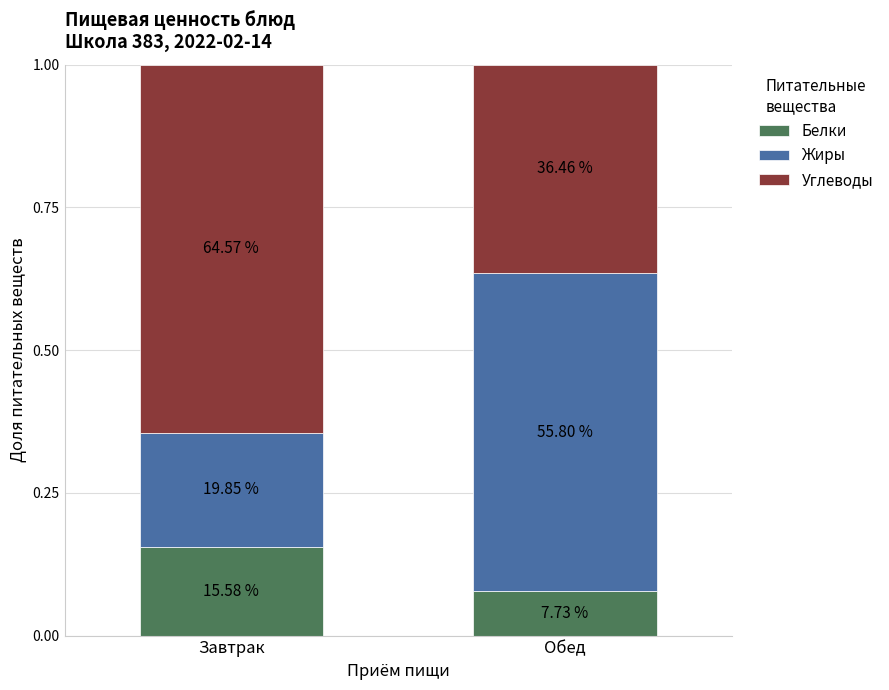

Does the chart contain stacked bars?

Yes